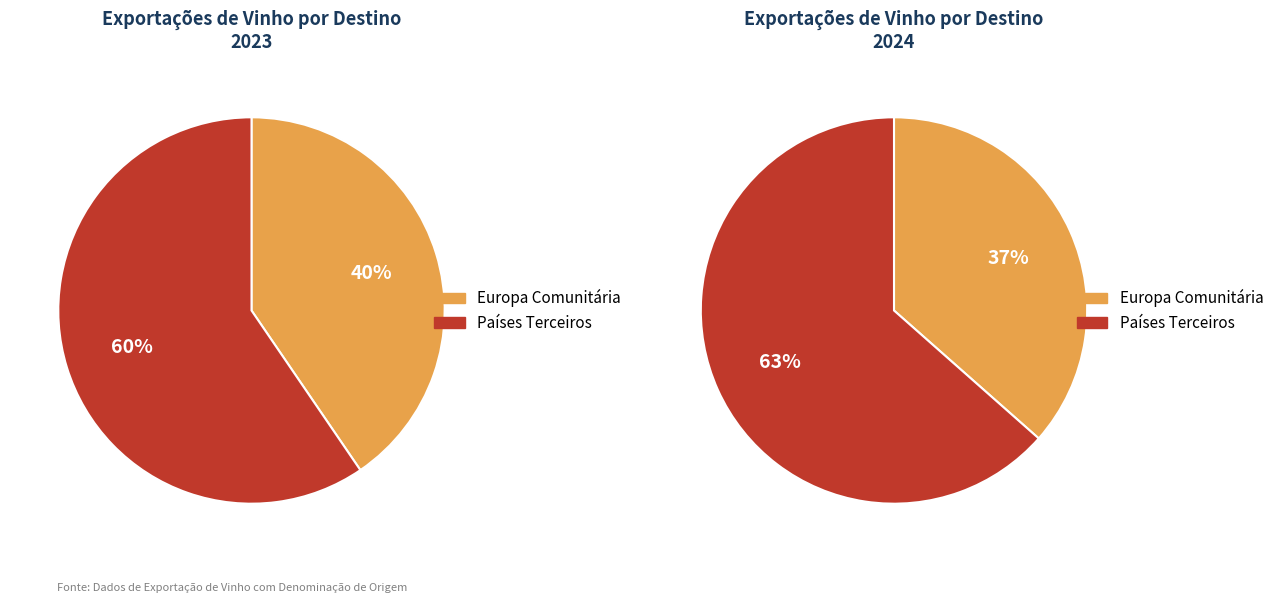

True or false: Europa Comunitária accounts for 48% of the total.

False